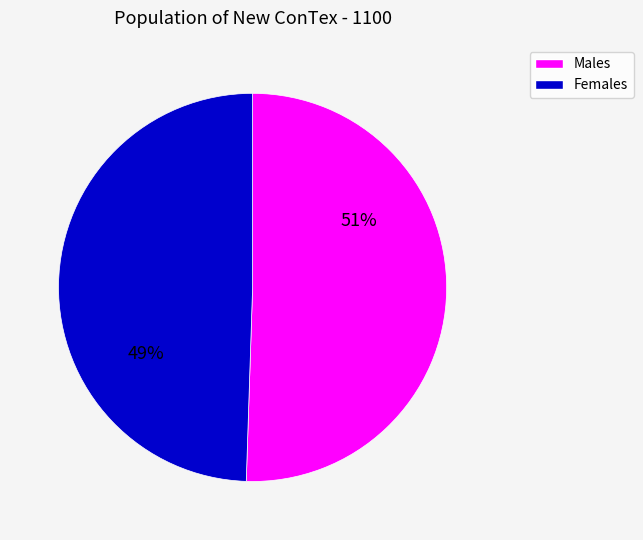

Is there any slice that represents more than half of the pie?

Yes